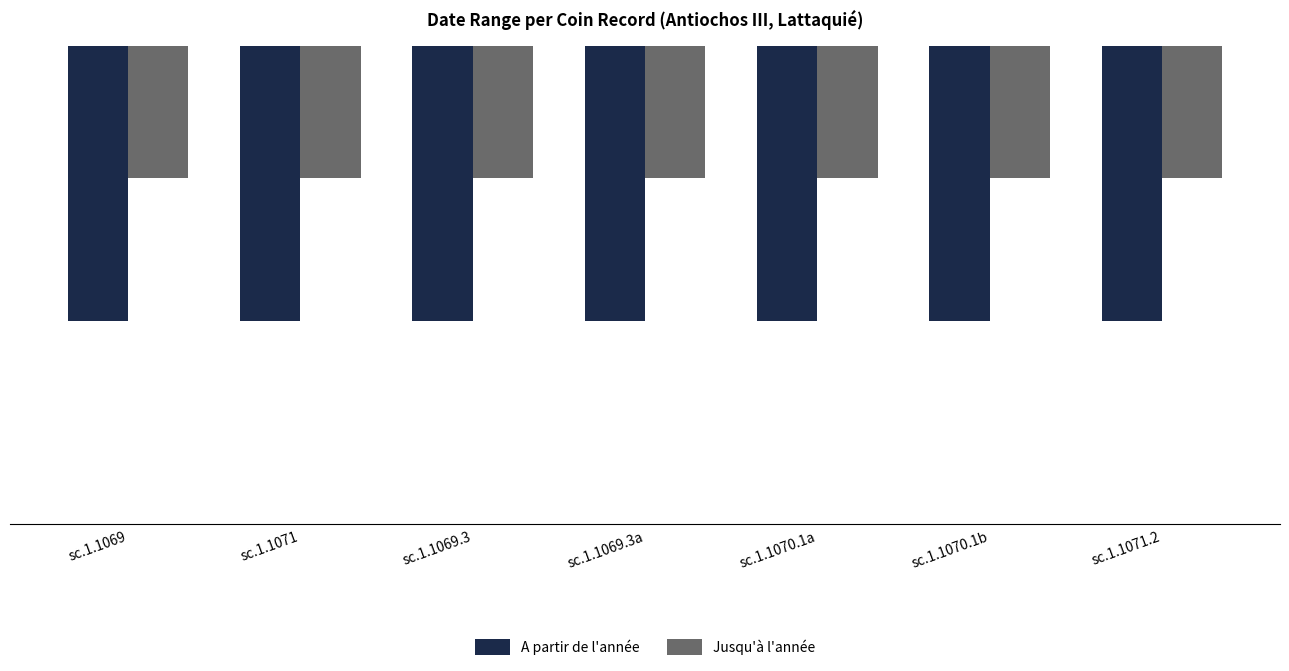

The value of A partir de l'année at sc.1.1069.3 is -223. True or false?

True